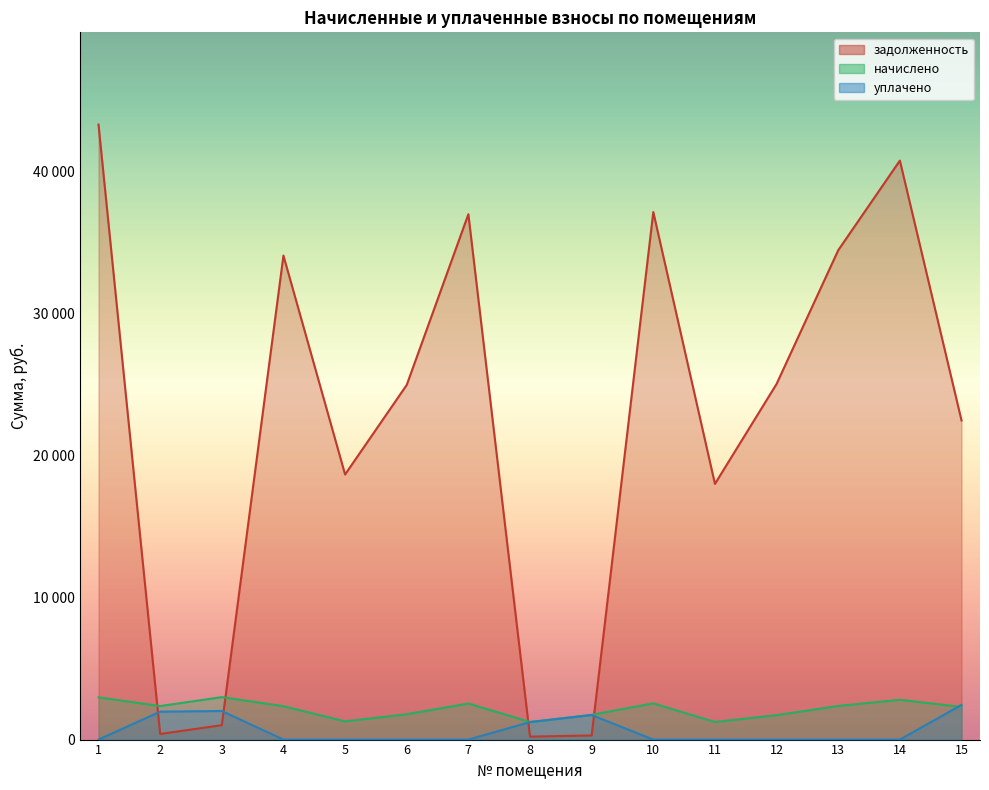

Is the value of уплачено at 10 greater than the value of задолженность at 12?

No